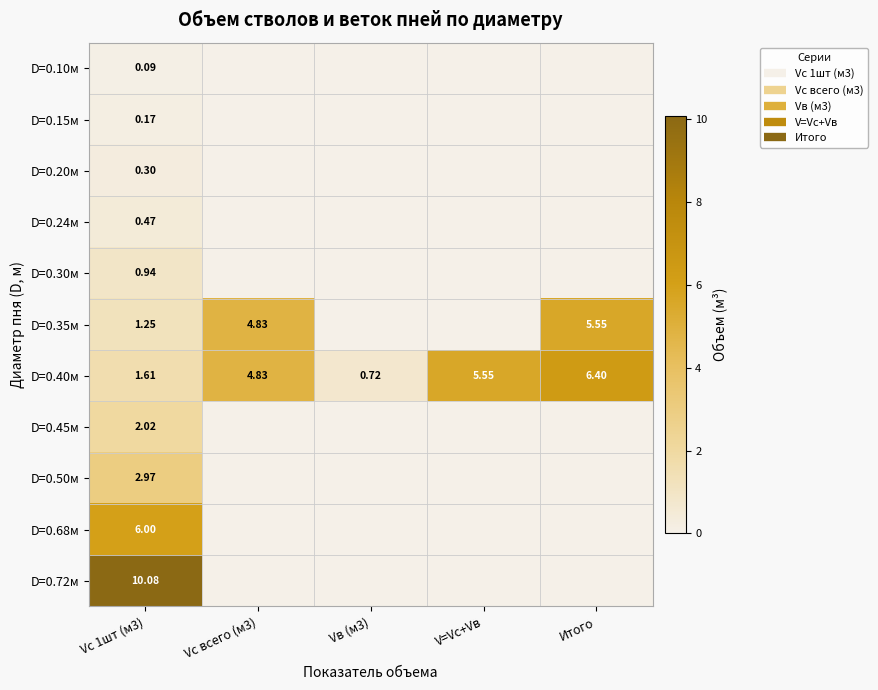

True or false: D=0.50м has a value of -1.4 at Vc всего (м3).

False